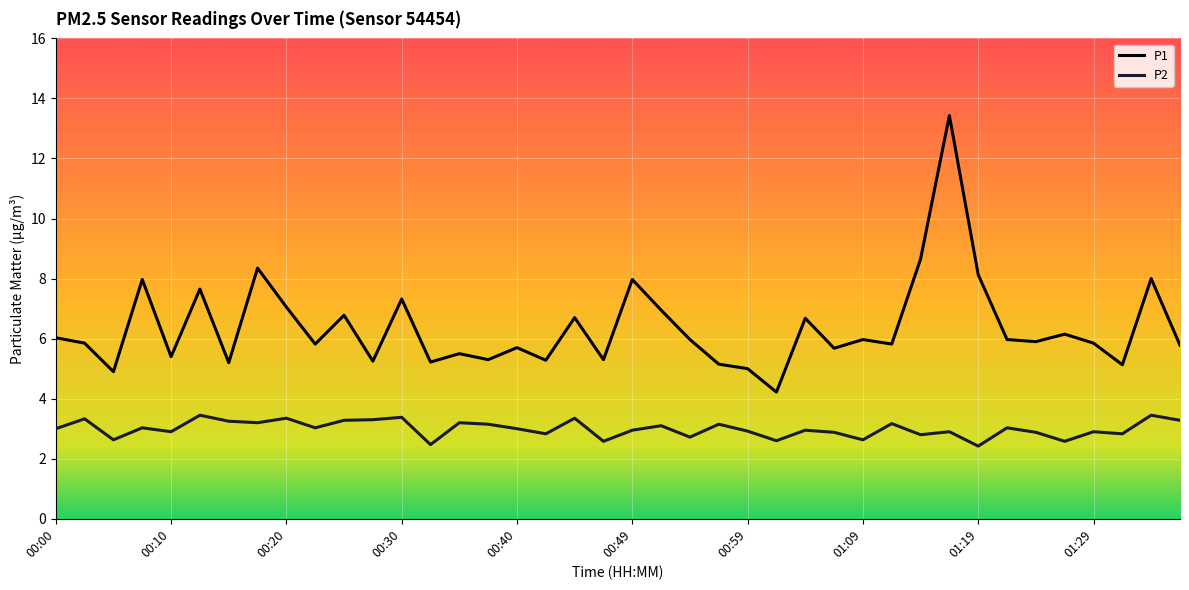

What is the smallest value displayed?

2.4